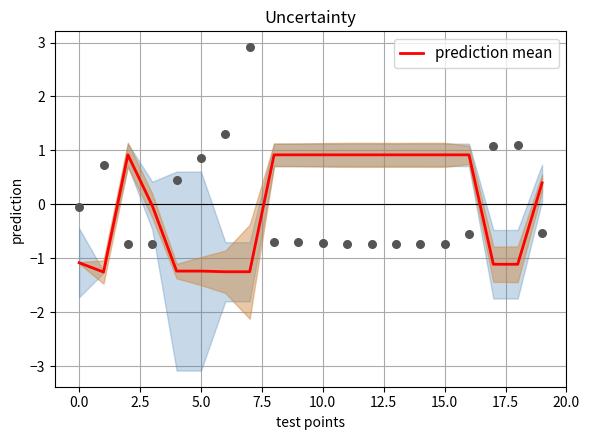

Between 16 and −2.5, which is larger?

16